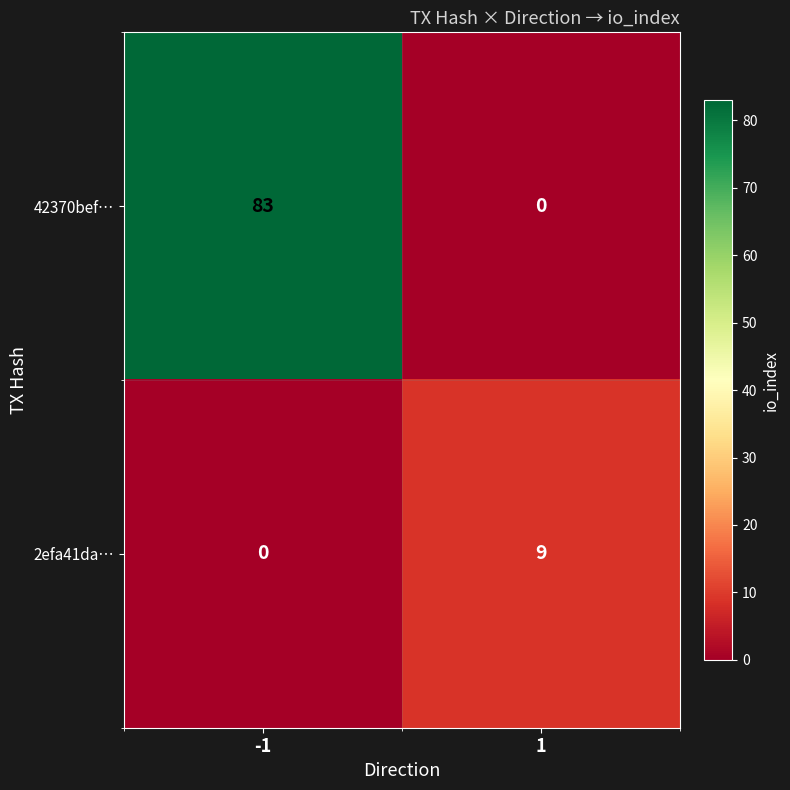

At 1, list the series in order from smallest to largest.

42370bef…, 2efa41da…